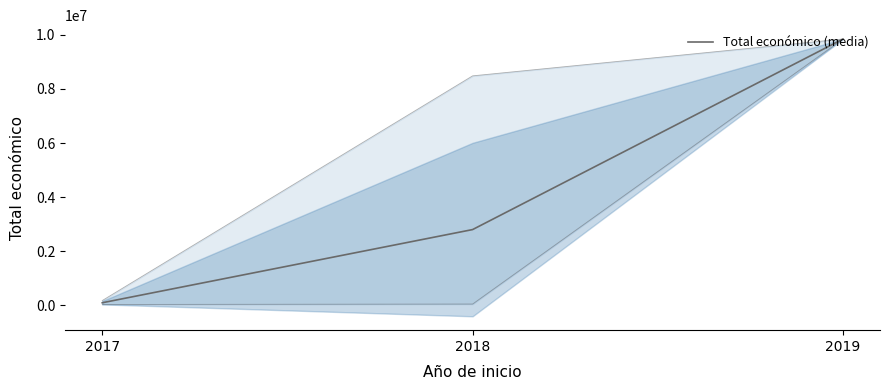

Read the value at 2017.

90239.7